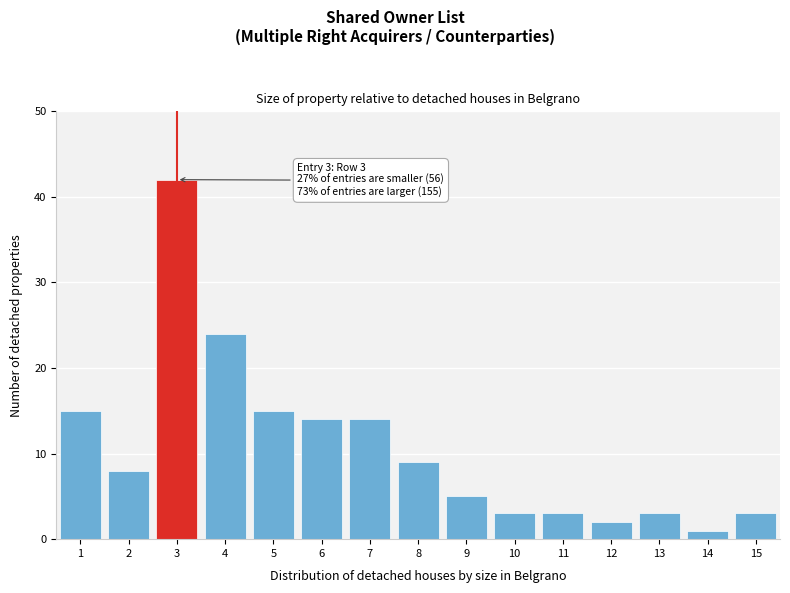

Reading right to left, transcribe all the data shown in this chart.

3	1	3	2	3	3	5	9	14	14	15	24	42	8	15